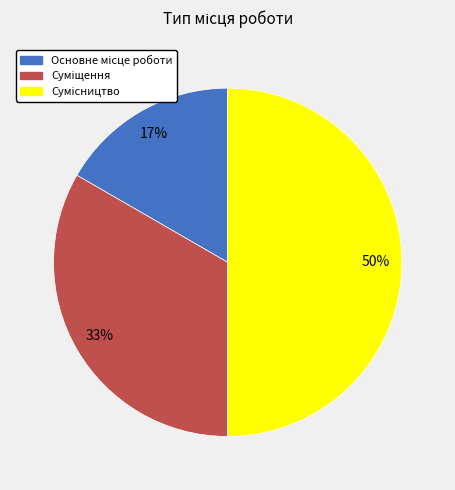

To the nearest percent, what is the average slice percentage?

33%